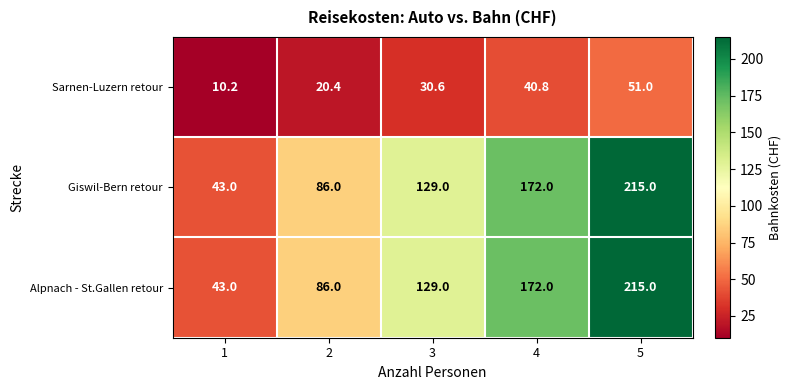

Is the value of Sarnen-Luzern retour at 1 greater than the value of Alpnach - St.Gallen retour at 5?

No